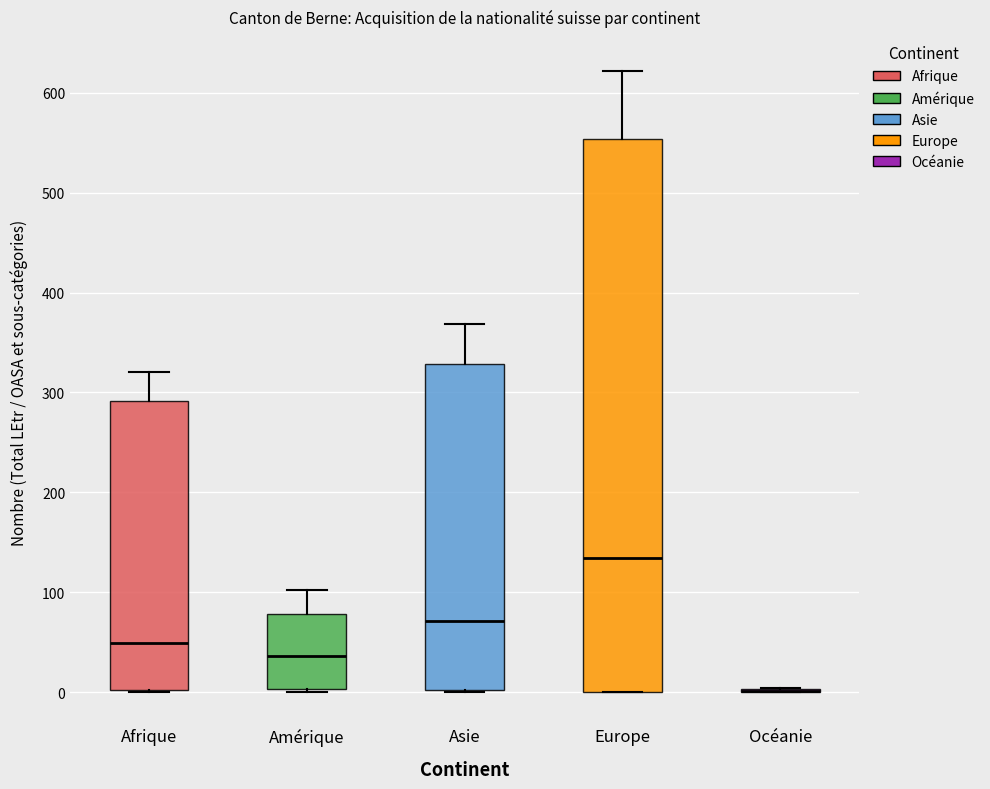

Reading left to right, transcribe this box plot: for each box, give where its median line is, the range the box spans, and where its two whiskers end, as read against the y-axis. The values are not printed on the chart, so give them approximately, as read against the axis.

Afrique: median 50, box 0 to 290, whiskers 0 to 320
Amérique: median 40, box 0 to 80, whiskers 0 to 100
Asie: median 70, box 0 to 330, whiskers 0 to 370
Europe: median 130, box 0 to 550, whiskers 0 to 620
Océanie: box collapsed to a line at 0, whiskers 0 to 0